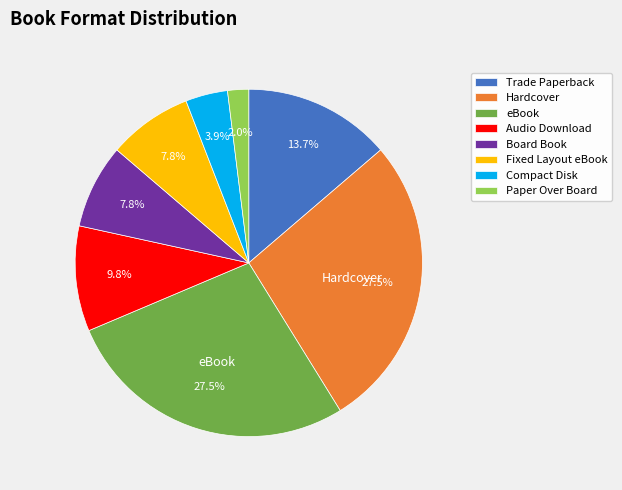

Does any single category account for the majority?

No